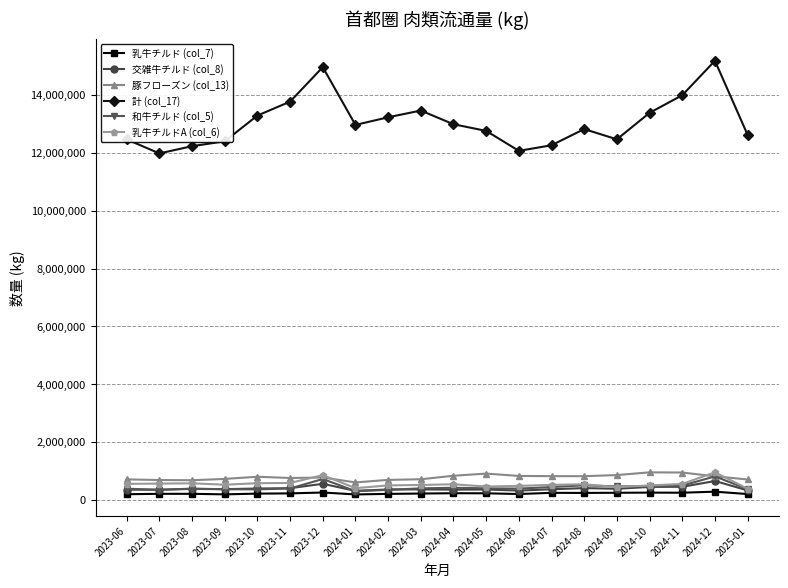

What are all the series names shown in the legend?

乳牛チルド (col_7), 交雑牛チルド (col_8), 豚フローズン (col_13), 計 (col_17), 和牛チルド (col_5), 乳牛チルドA (col_6)